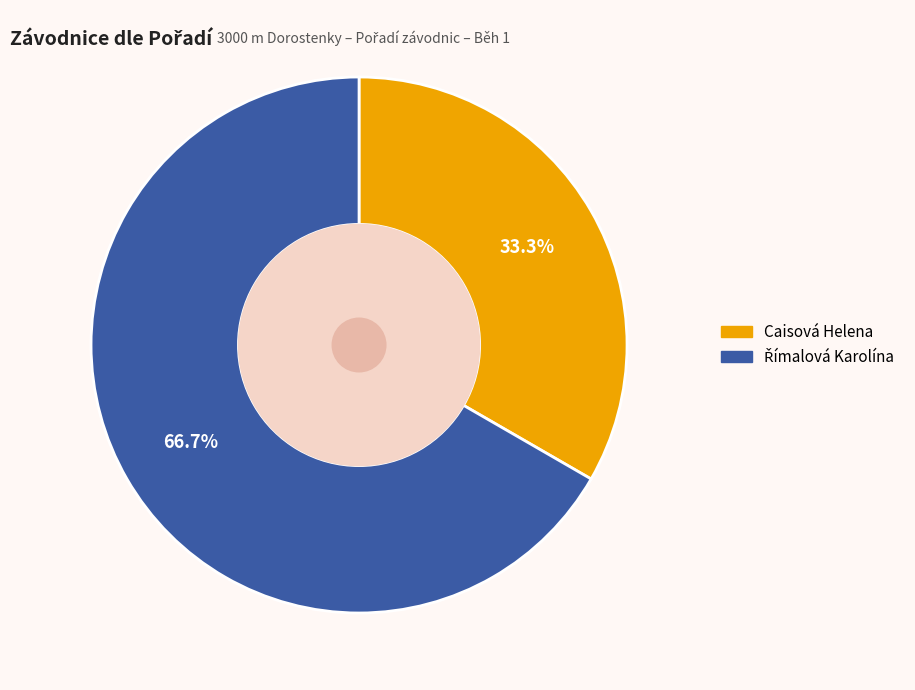

What portion of the pie excludes Caisová Helena?

66.7%